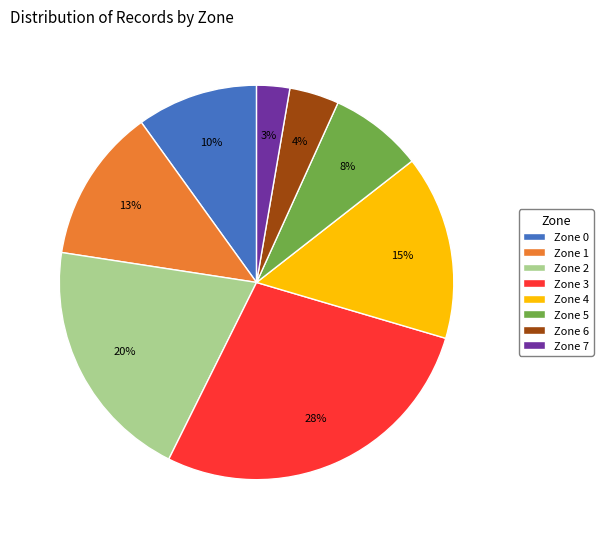

To the nearest percent, what portion does Zone 3 represent?

28%